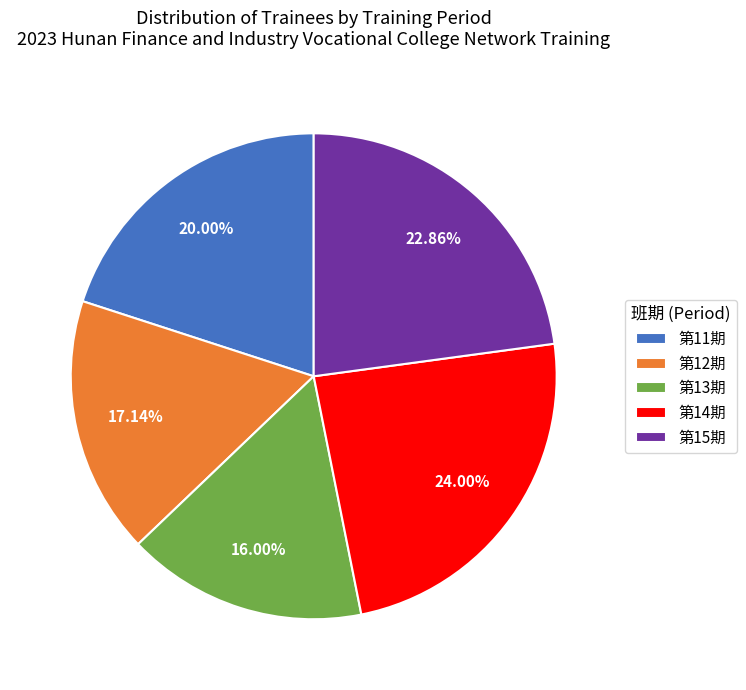

What is the smallest slice in the pie chart?

第13期